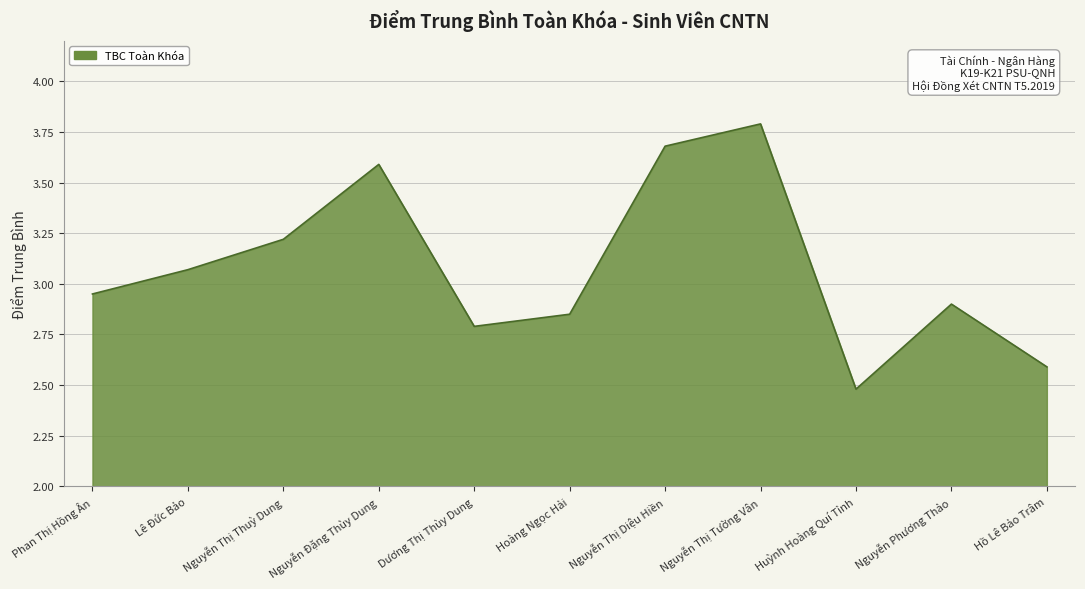

What value does the data have at Nguyễn Đặng Thùy Dung?

3.6